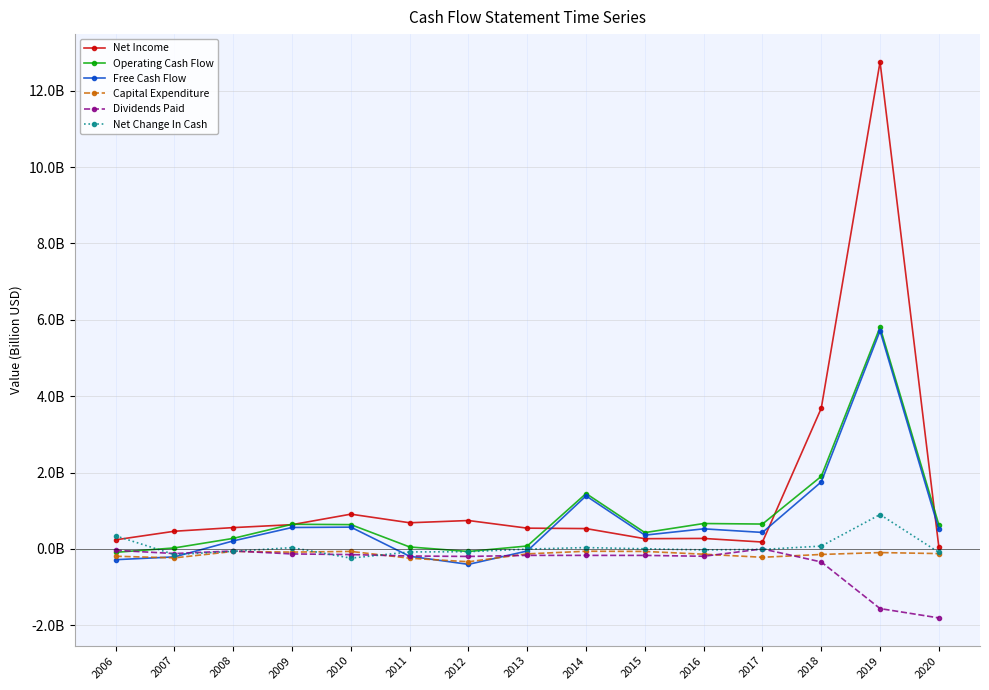

What is the difference between the Free Cash Flow values at 2013 and 2012?

0.4